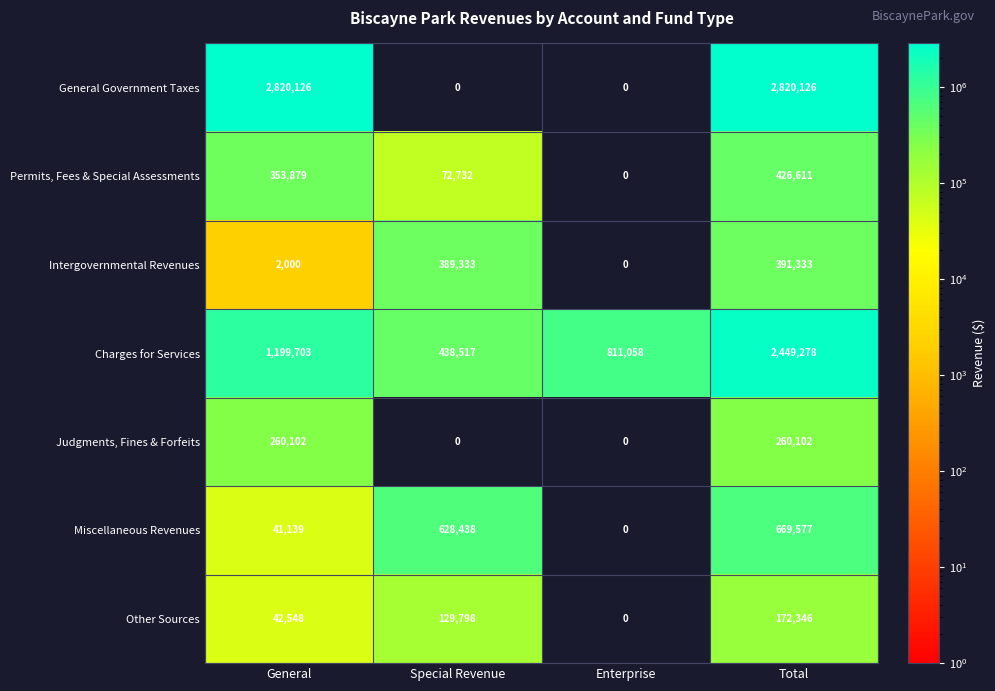

List the series in order of their peak value, highest first.

General Government Taxes, Charges for Services, Miscellaneous Revenues, Permits, Fees & Special Assessments, Intergovernmental Revenues, Judgments, Fines & Forfeits, Other Sources